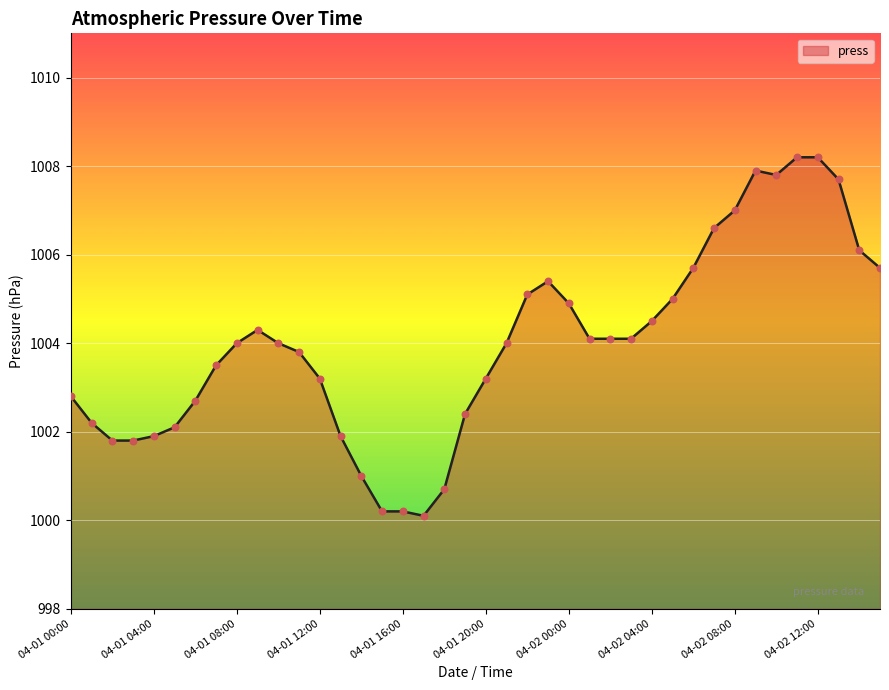

What is the greatest value displayed?

1008.2